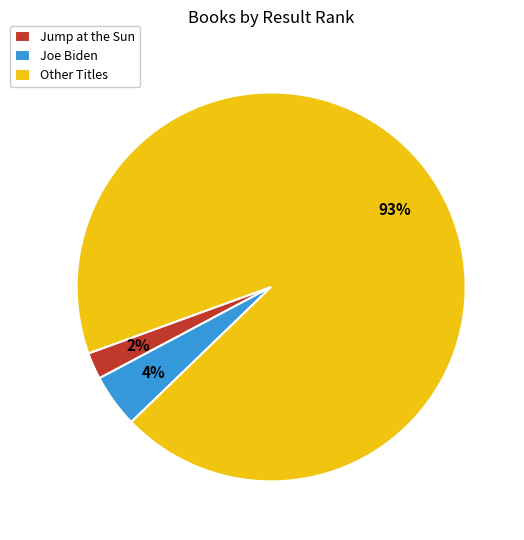

Does Other Titles account for over 50% of the chart?

Yes